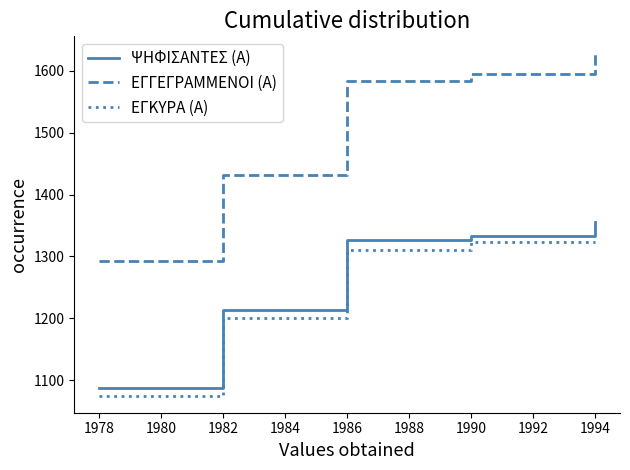

How many lines are shown in the chart?

3